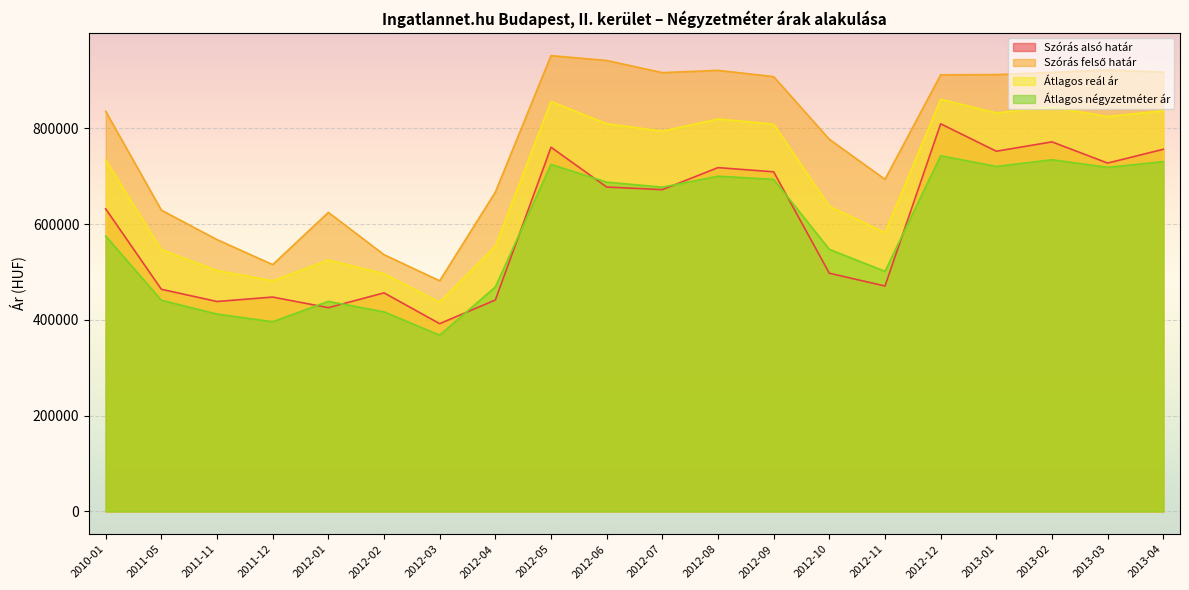

In Átlagos négyzetméter ár, how many points are lower than both neighbors (excluding endpoints)?

6